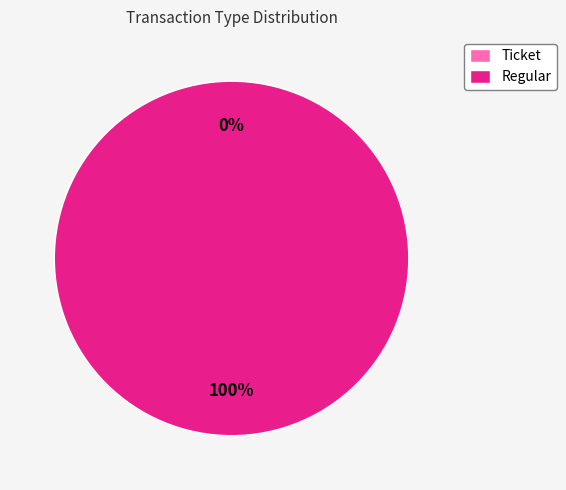

Is it true that Ticket is 0% of the pie?

True